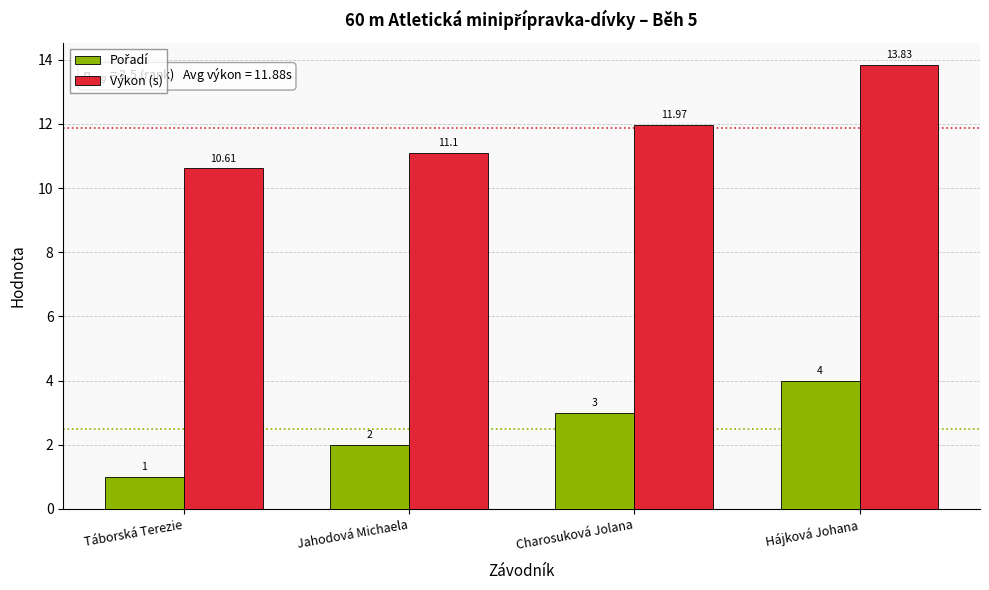

Which series has the largest range (max minus min)?

Výkon (s)